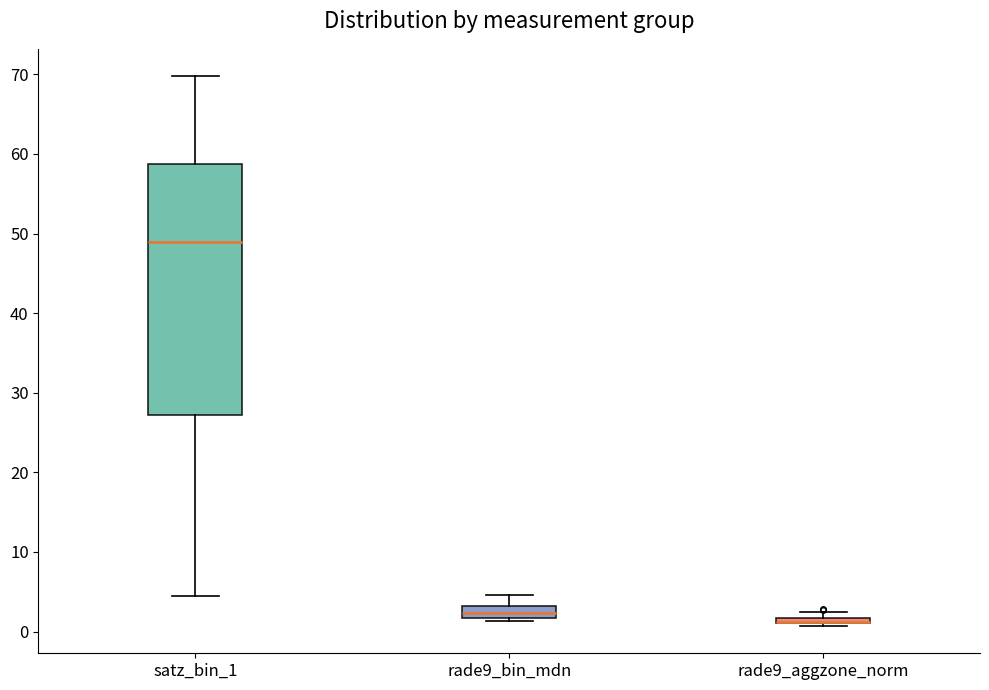

Comparing the boxes themselves (not the whiskers), which one is the tallest?

satz_bin_1